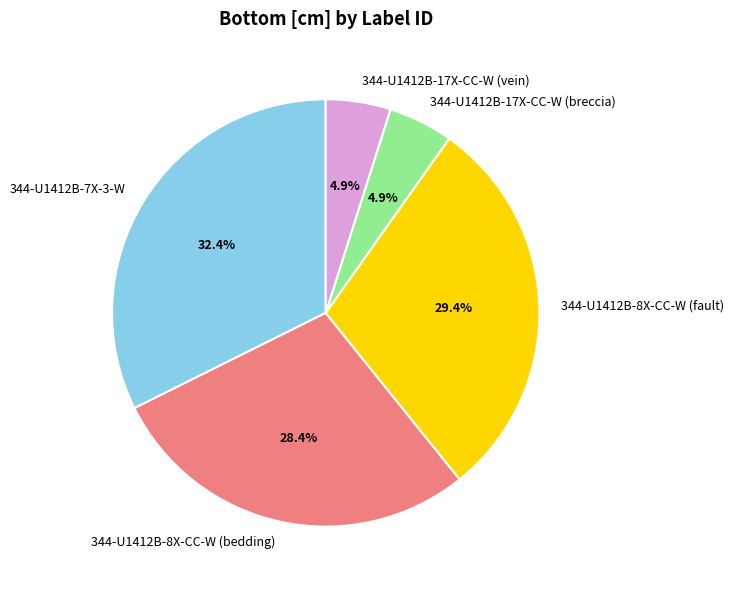

What percentage is the 344-U1412B-8X-CC-W (fault) slice, to the nearest percent?

29%